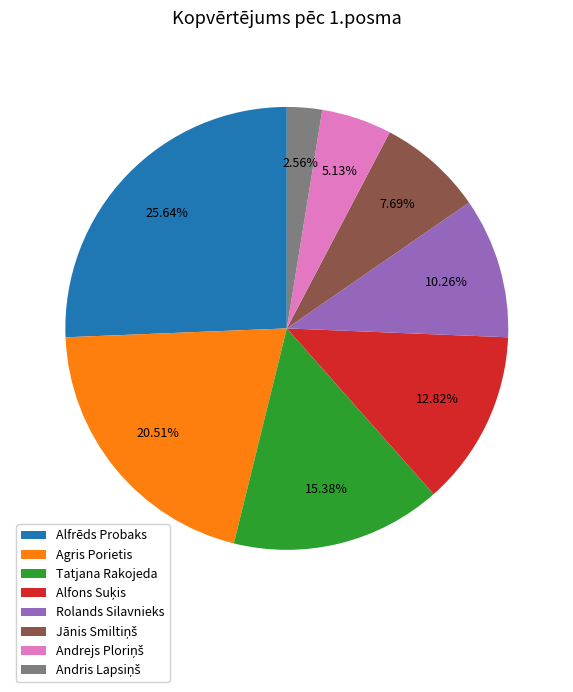

How many segments does this pie chart have?

8